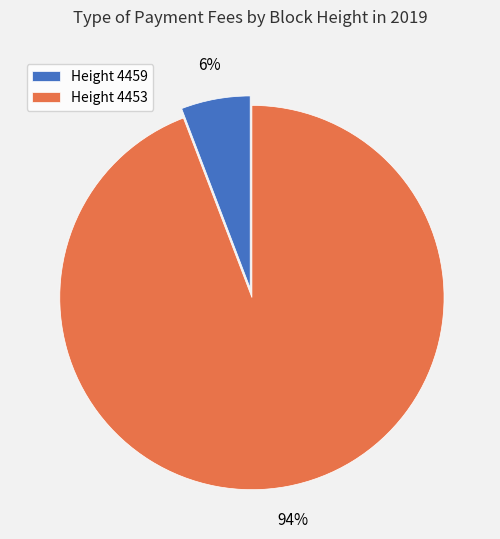

Which category has the smallest portion of the pie?

Height 4459